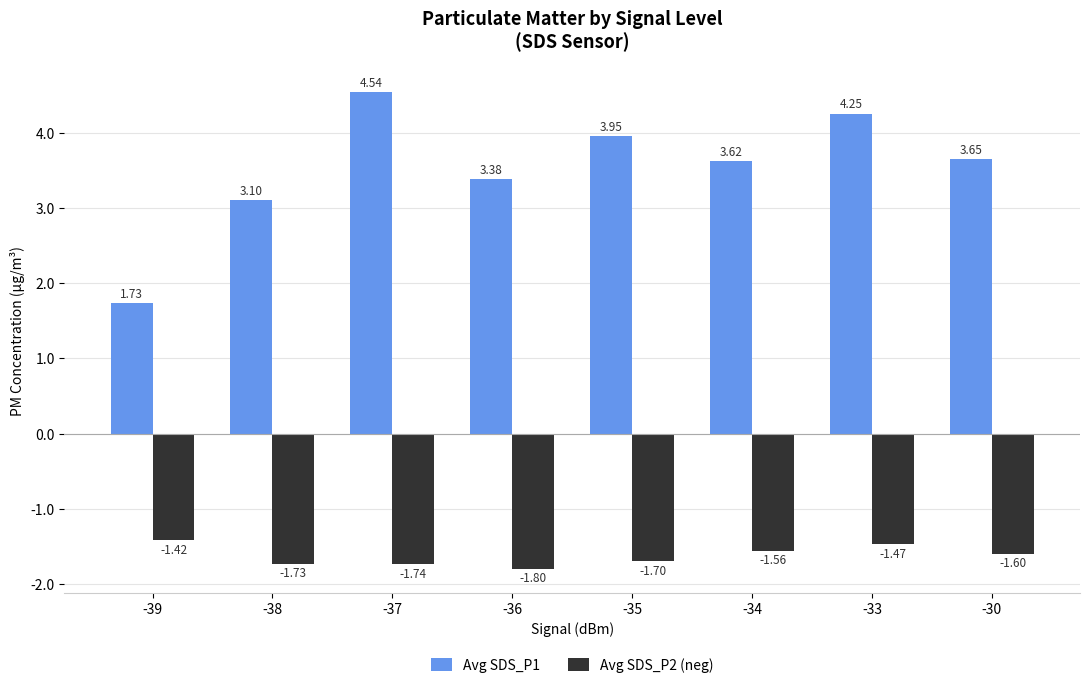

Rank the series at -36 from lowest to highest value.

Avg SDS_P2 (neg), Avg SDS_P1